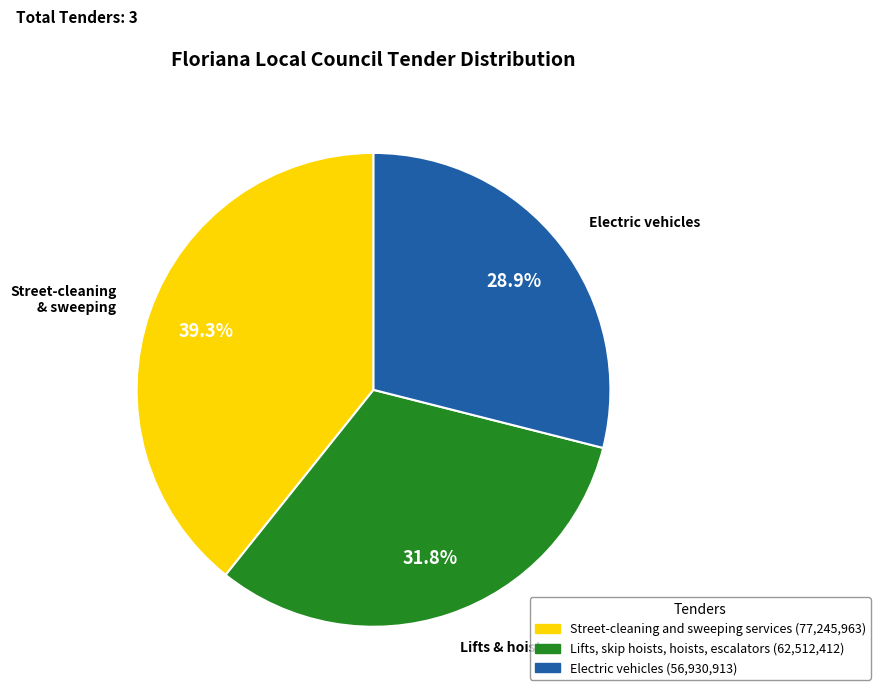

Which category has the biggest portion of the pie?

Street-cleaning and sweeping services